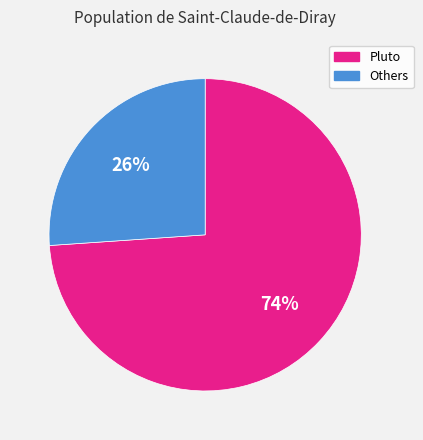

What is the smallest slice in the pie chart?

Others